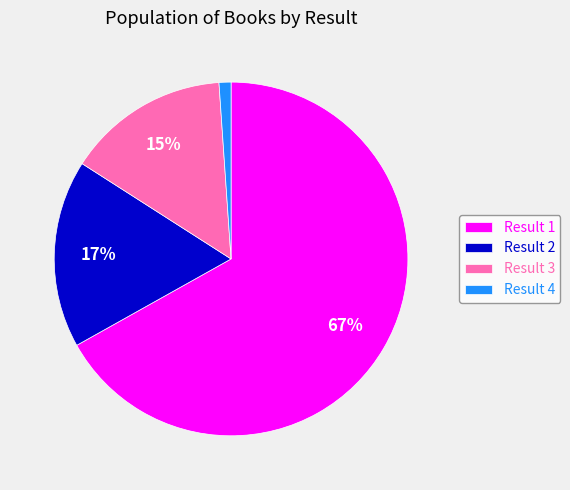

To the nearest percent, what portion does Result 4 represent?

1%